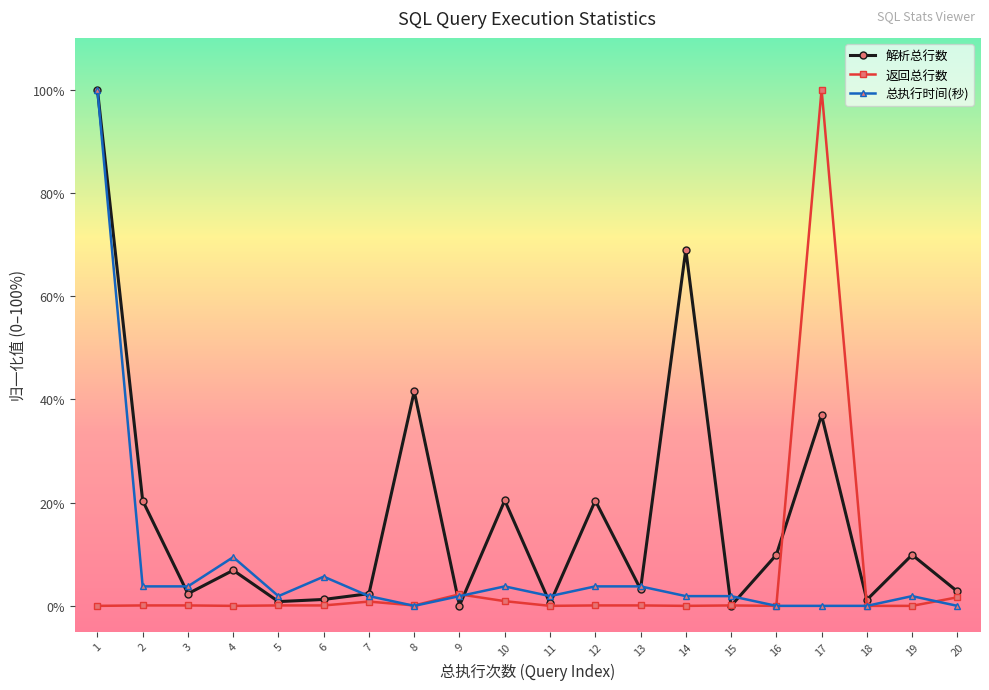

How many data points does each series have?

20